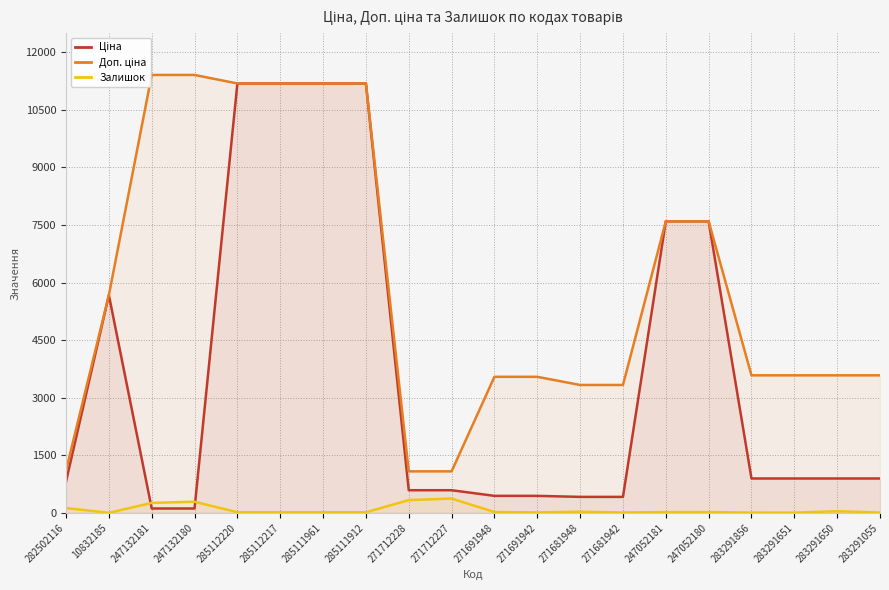

How many times do Ціна and Залишок cross each other?

2